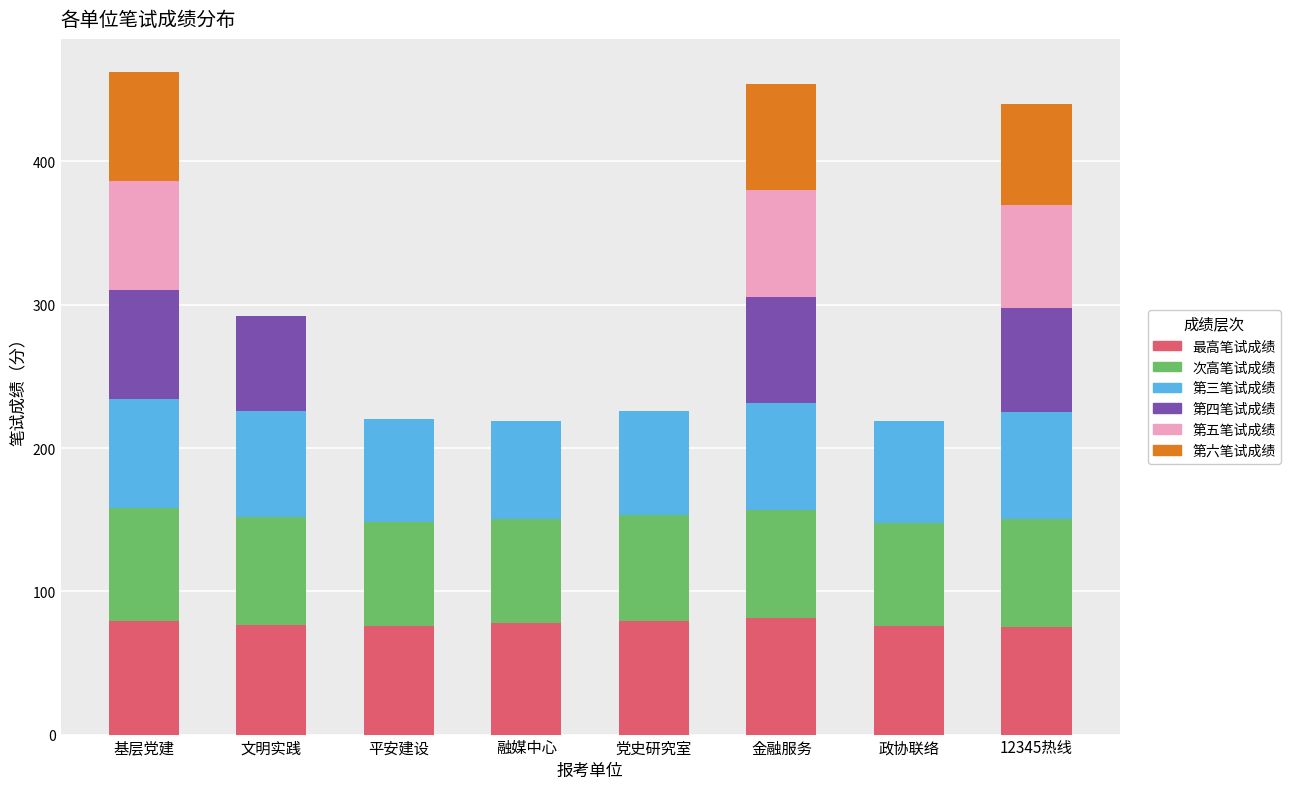

The value of 最高笔试成绩 at 基层党建 is 79.4. True or false?

True